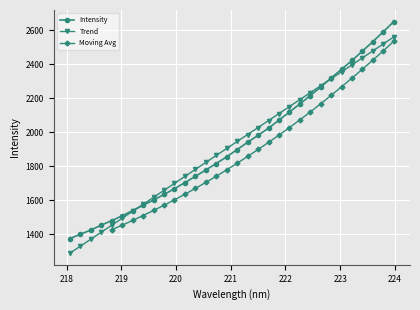

List the labels in order of value, largest first.

223.9802, 223.7895, 223.5987, 223.408, 223.2172, 223.0264, 222.8355, 222.6447, 222.4538, 222.263, 222.0721, 221.8812, 221.6902, 221.4993, 221.3083, 221.1174, 220.9264, 220.7354, 220.5444, 220.3533, 220.1623, 219.9712, 219.7801, 219.589, 219.3979, 219.2067, 219.0156, 218.8244, 218.6332, 218.442, 218.2508, 218.0596